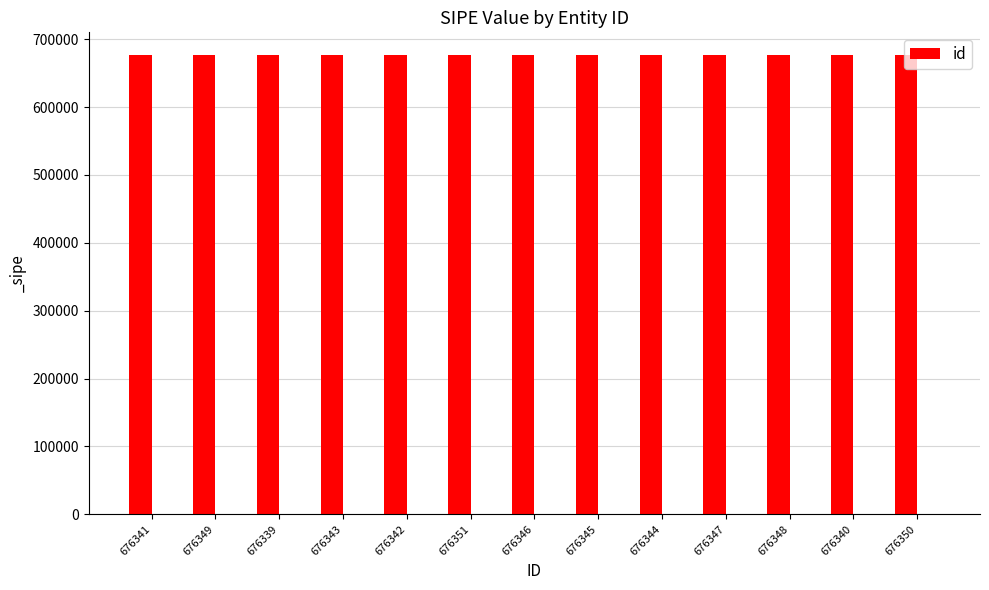

The value at 676339 is 676339. True or false?

True